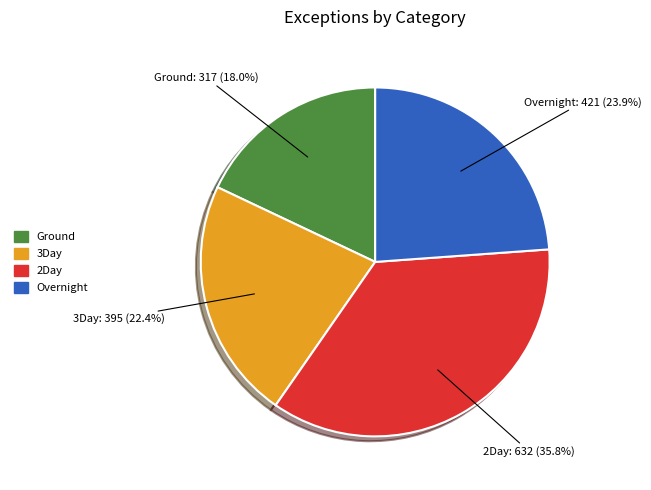

Count the number of slices in the pie.

4